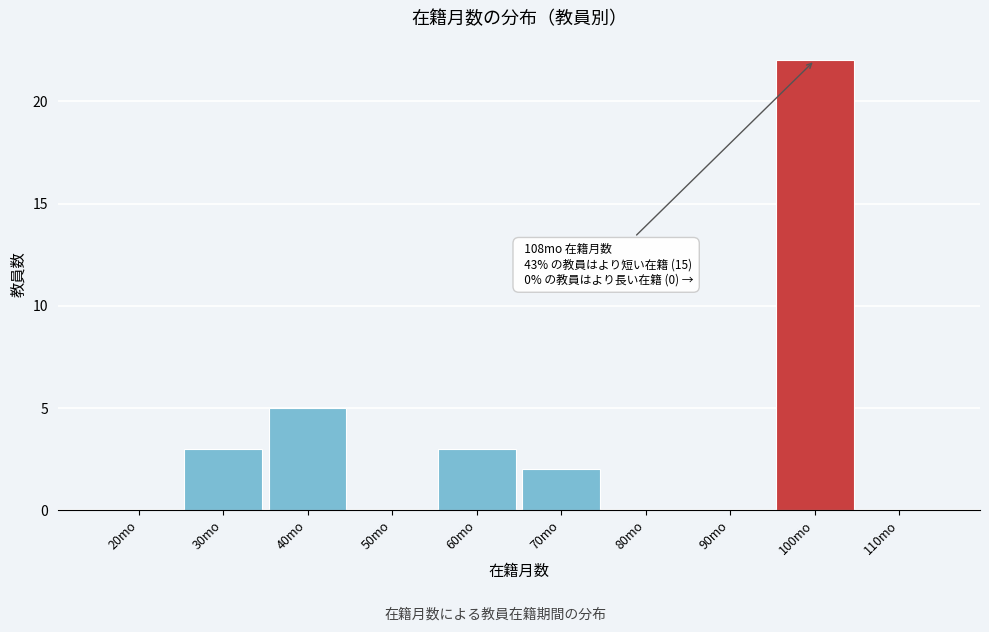

Reading left to right, transcribe all the data shown in this chart.

20mo=0	30mo=3	40mo=5	50mo=0	60mo=3	70mo=2	80mo=0	90mo=0	100mo=22	110mo=0